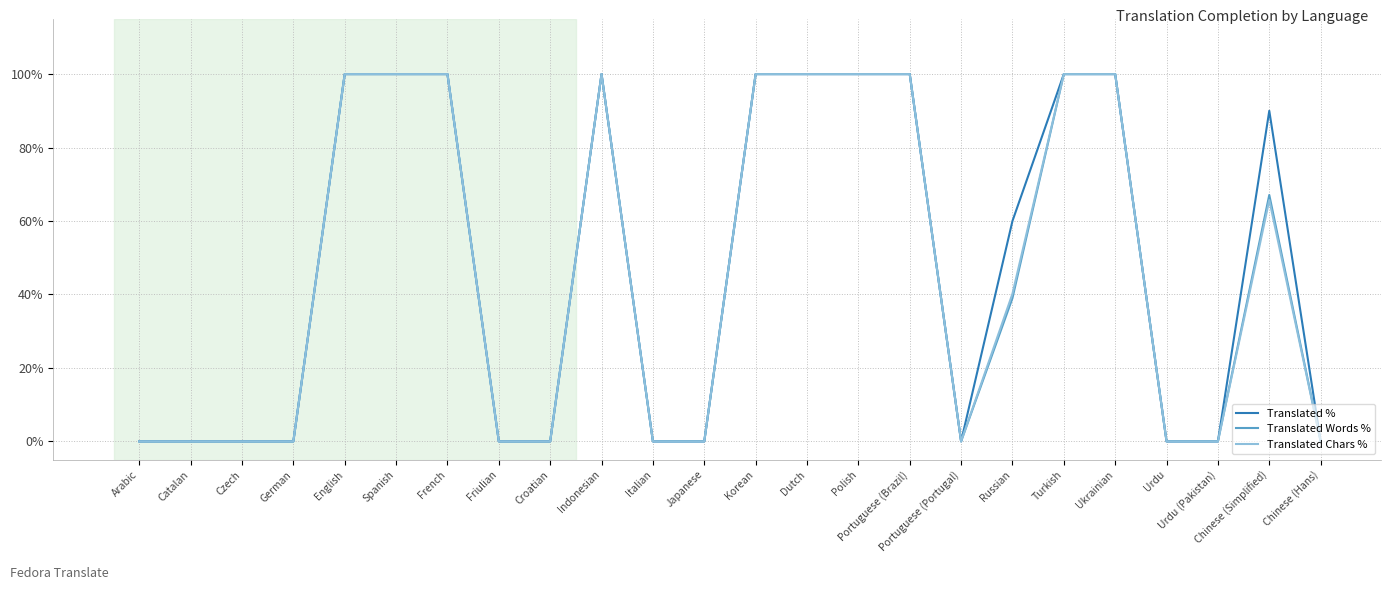

Reading left to right, transcribe all the data shown in this chart.

Translated %: Arabic=0.0	Catalan=0.0	Czech=0.0	German=0.0	English=100.0	Spanish=100.0	French=100.0	Friulian=0.0	Croatian=0.0	Indonesian=100.0	Italian=0.0	Japanese=0.0	Korean=100.0	Dutch=100.0	Polish=100.0	Portuguese (Brazil)=100.0	Portuguese (Portugal)=0.0	Russian=60.0	Turkish=100.0	Ukrainian=100.0	Urdu=0.0	Urdu (Pakistan)=0.0	Chinese (Simplified)=90.0	Chinese (Hans)=0.0
Translated Words %: Arabic=0.0	Catalan=0.0	Czech=0.0	German=0.0	English=100.0	Spanish=100.0	French=100.0	Friulian=0.0	Croatian=0.0	Indonesian=100.0	Italian=0.0	Japanese=0.0	Korean=100.0	Dutch=100.0	Polish=100.0	Portuguese (Brazil)=100.0	Portuguese (Portugal)=0.0	Russian=39.0	Turkish=100.0	Ukrainian=100.0	Urdu=0.0	Urdu (Pakistan)=0.0	Chinese (Simplified)=67.1	Chinese (Hans)=0.0
Translated Chars %: Arabic=0.0	Catalan=0.0	Czech=0.0	German=0.0	English=100.0	Spanish=100.0	French=100.0	Friulian=0.0	Croatian=0.0	Indonesian=100.0	Italian=0.0	Japanese=0.0	Korean=100.0	Dutch=100.0	Polish=100.0	Portuguese (Brazil)=100.0	Portuguese (Portugal)=0.0	Russian=40.2	Turkish=100.0	Ukrainian=100.0	Urdu=0.0	Urdu (Pakistan)=0.0	Chinese (Simplified)=65.7	Chinese (Hans)=0.0